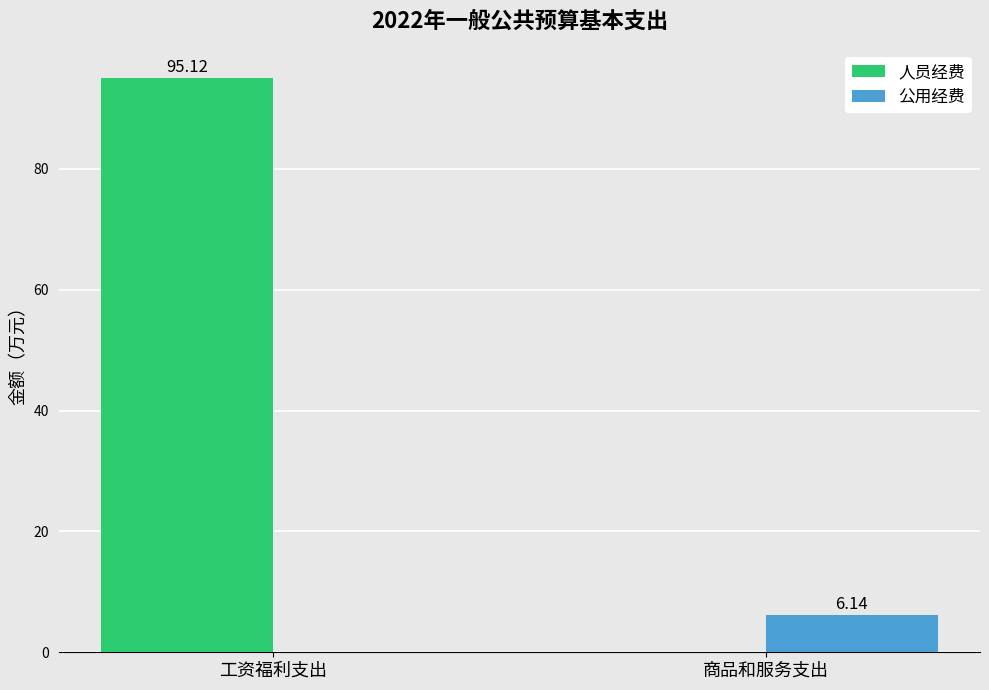

Is the value of 公用经费 at 商品和服务支出 greater than the value of 人员经费 at 工资福利支出?

No